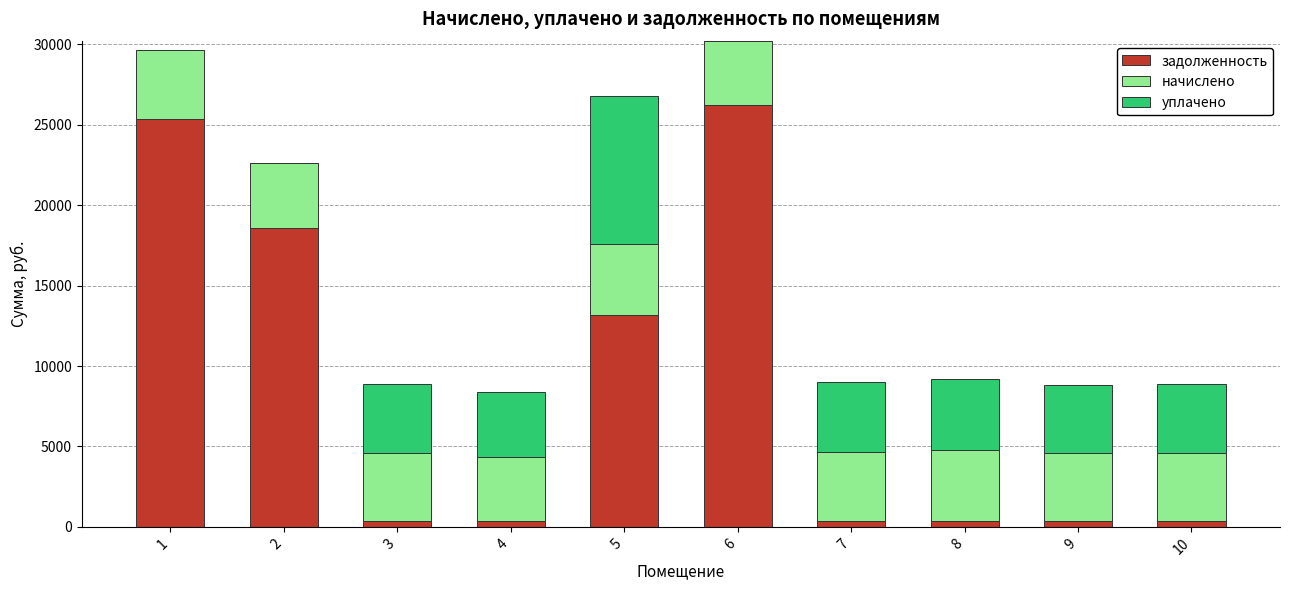

How many data points in задолженность are above 367?

5